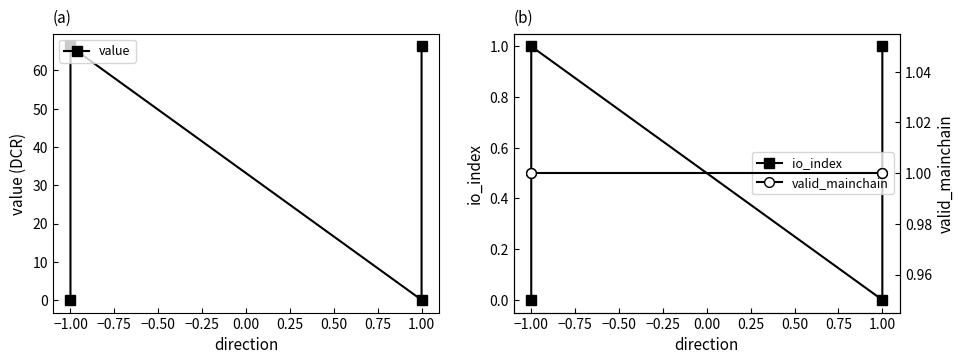

Which series has the largest total across all categories?

value